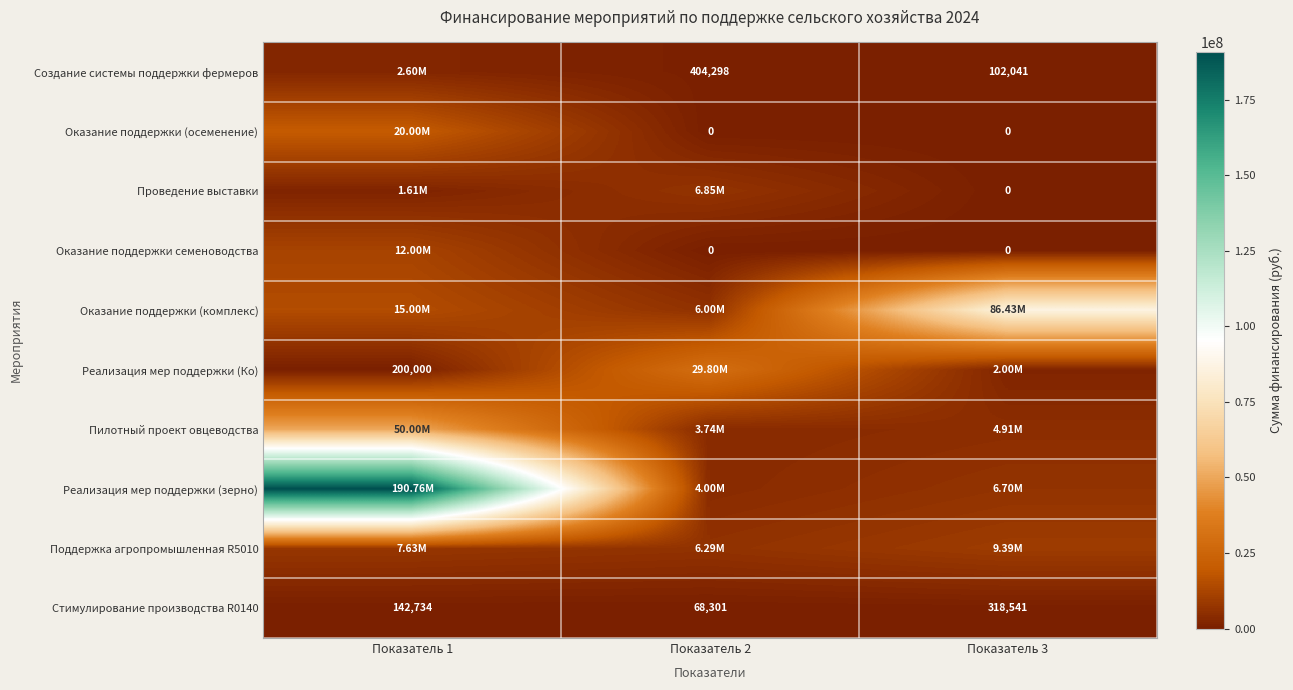

How many data points in Оказание поддержки (комплекс) are above 15000000?

1